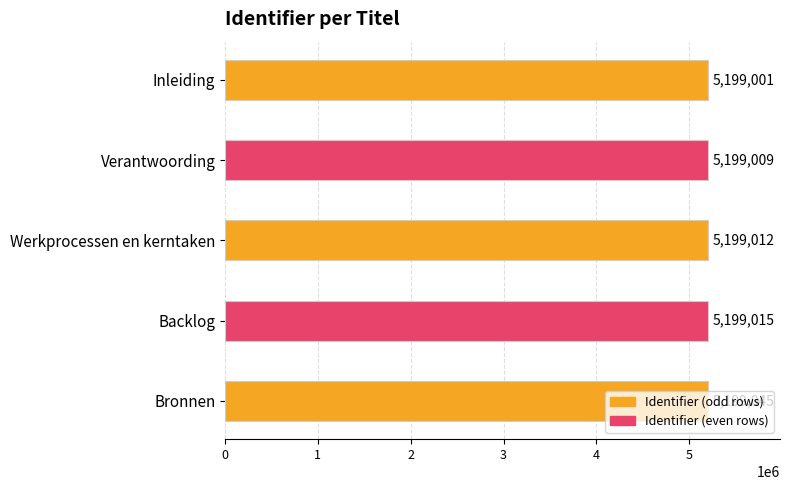

Count the number of data series in this chart.

1